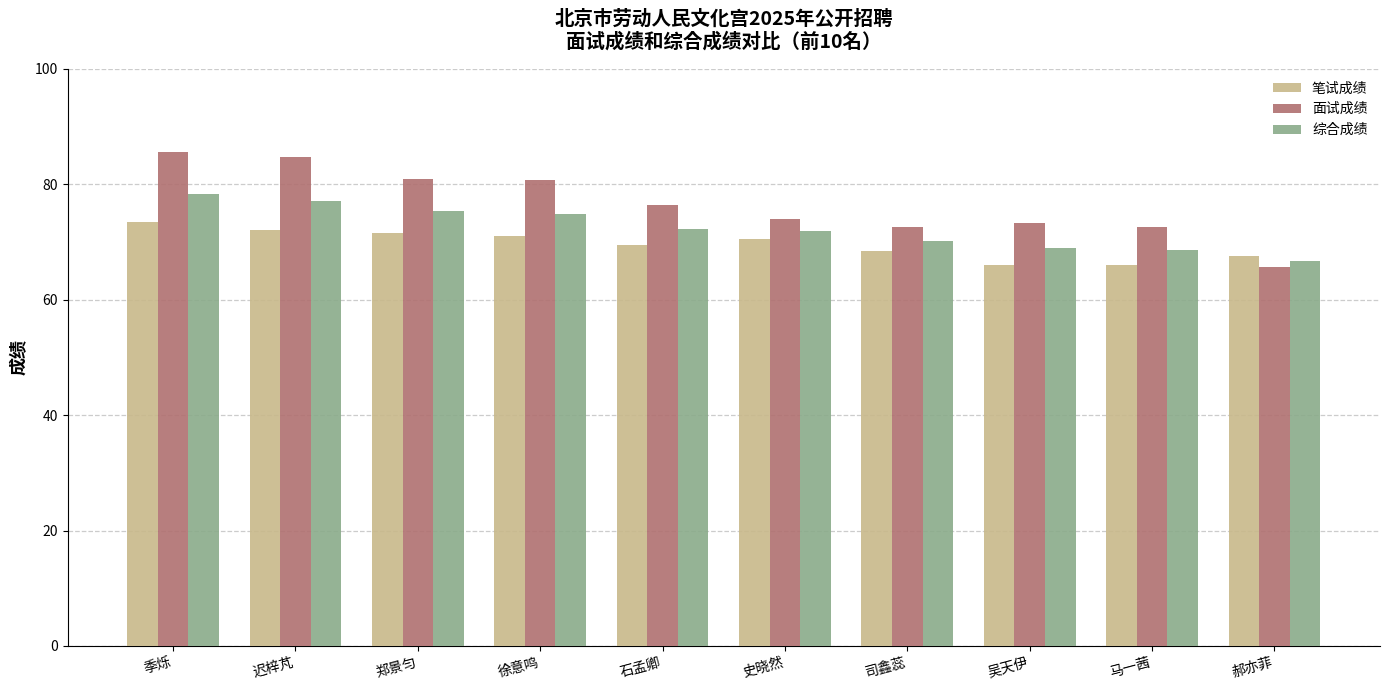

What is the label of the 5th bar from the left?

石孟卿